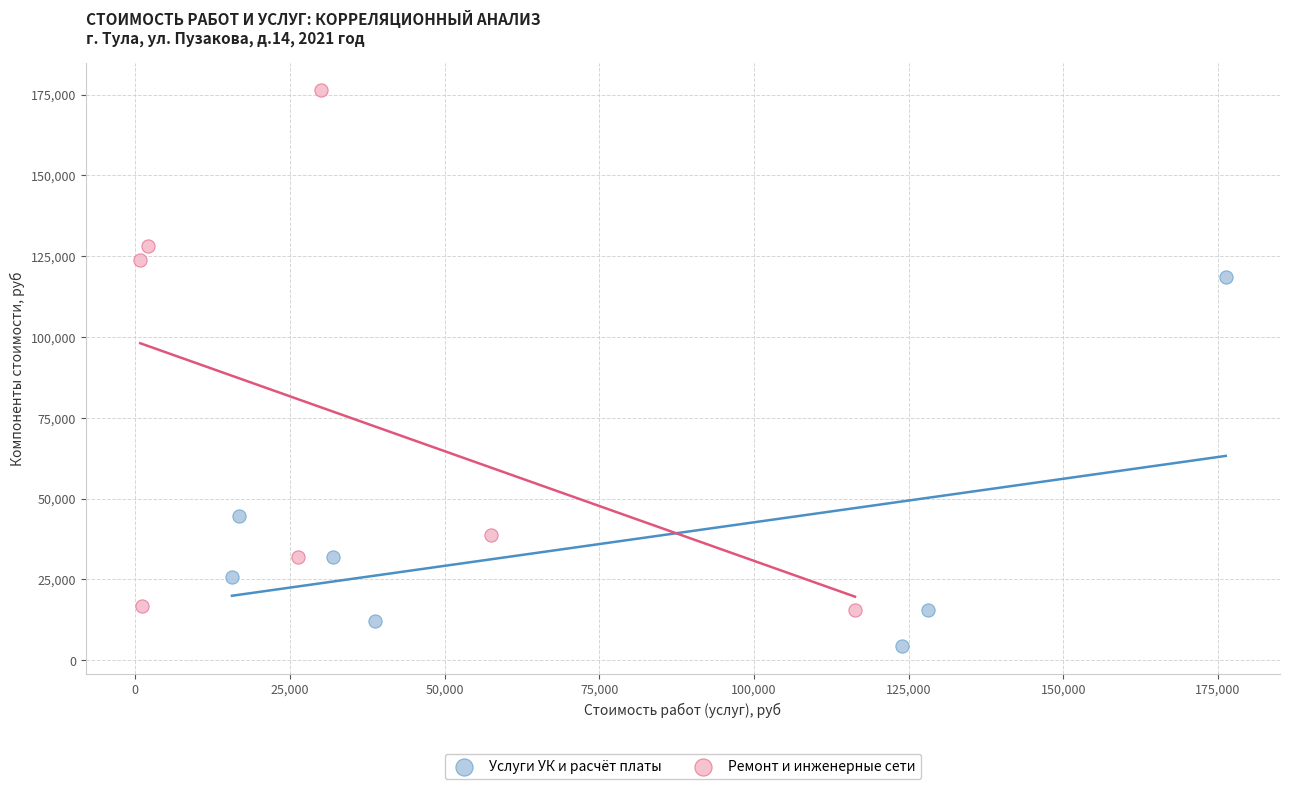

Which series has the widest spread of Y values?

Ремонт и инженерные сети